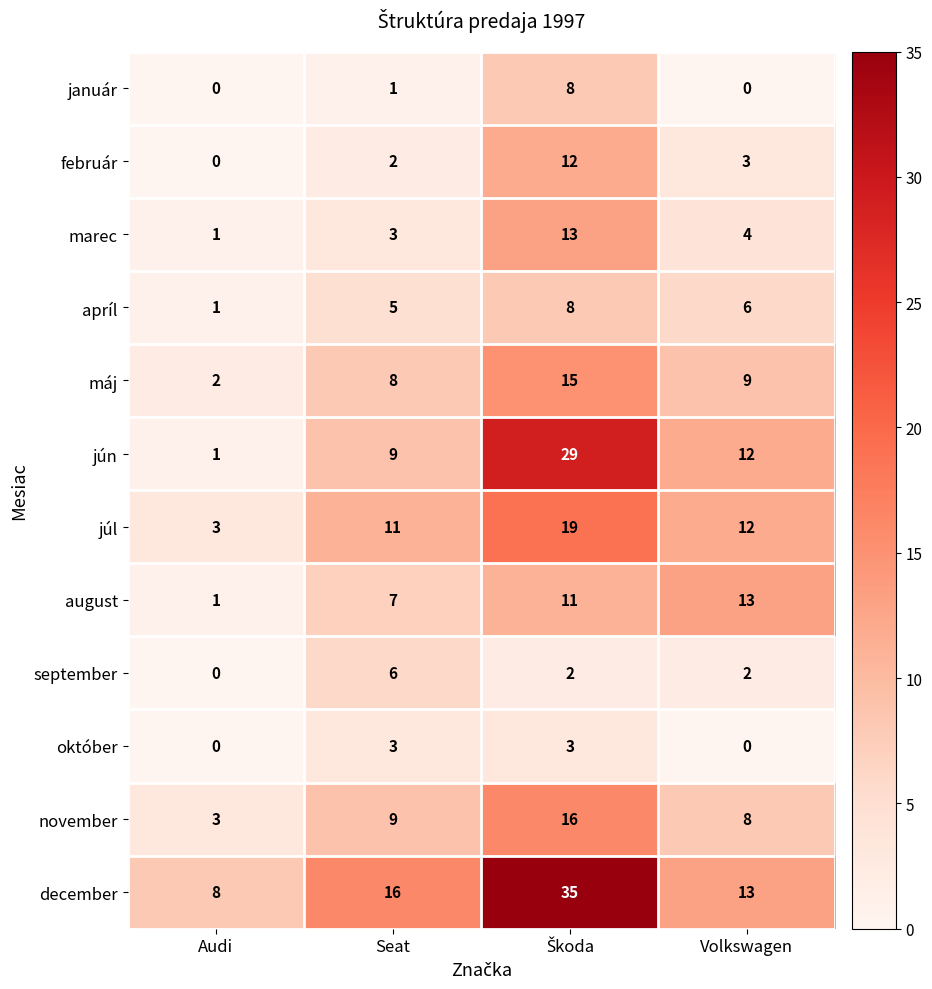

Between Seat and Volkswagen, which series saw the biggest shift?

august